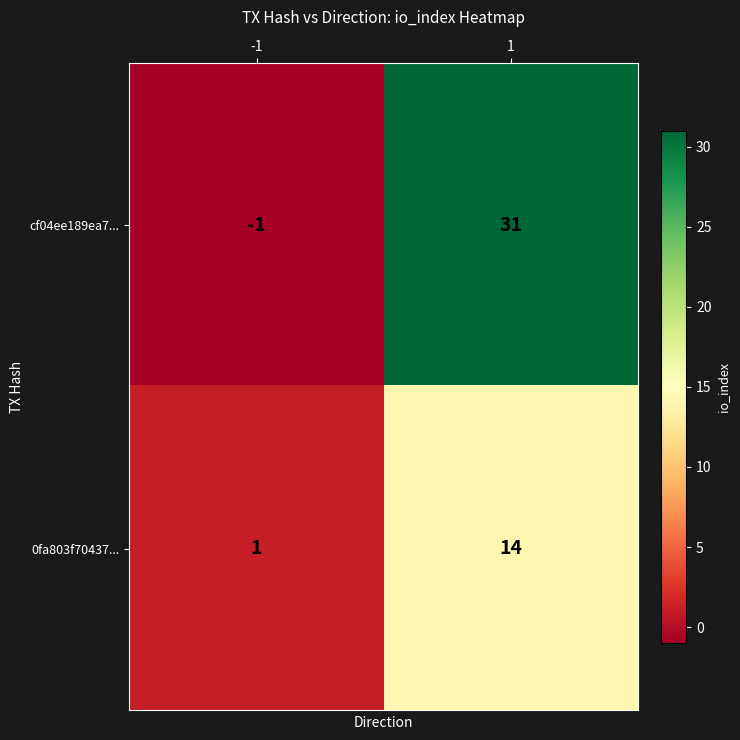

Rank the series at -1 from lowest to highest value.

cf04ee189ea7..., 0fa803f70437...